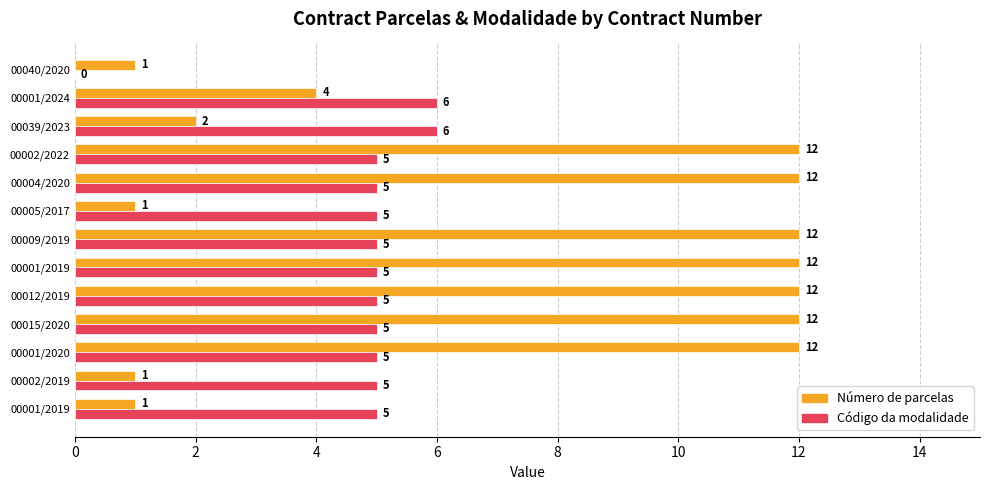

Reading left to right, what are all the values shown in this chart?

Número de parcelas: 1	1	12	12	12	12	12	1	12	12	2	4	1
Código da modalidade: 5	5	5	5	5	5	5	5	5	5	6	6	0